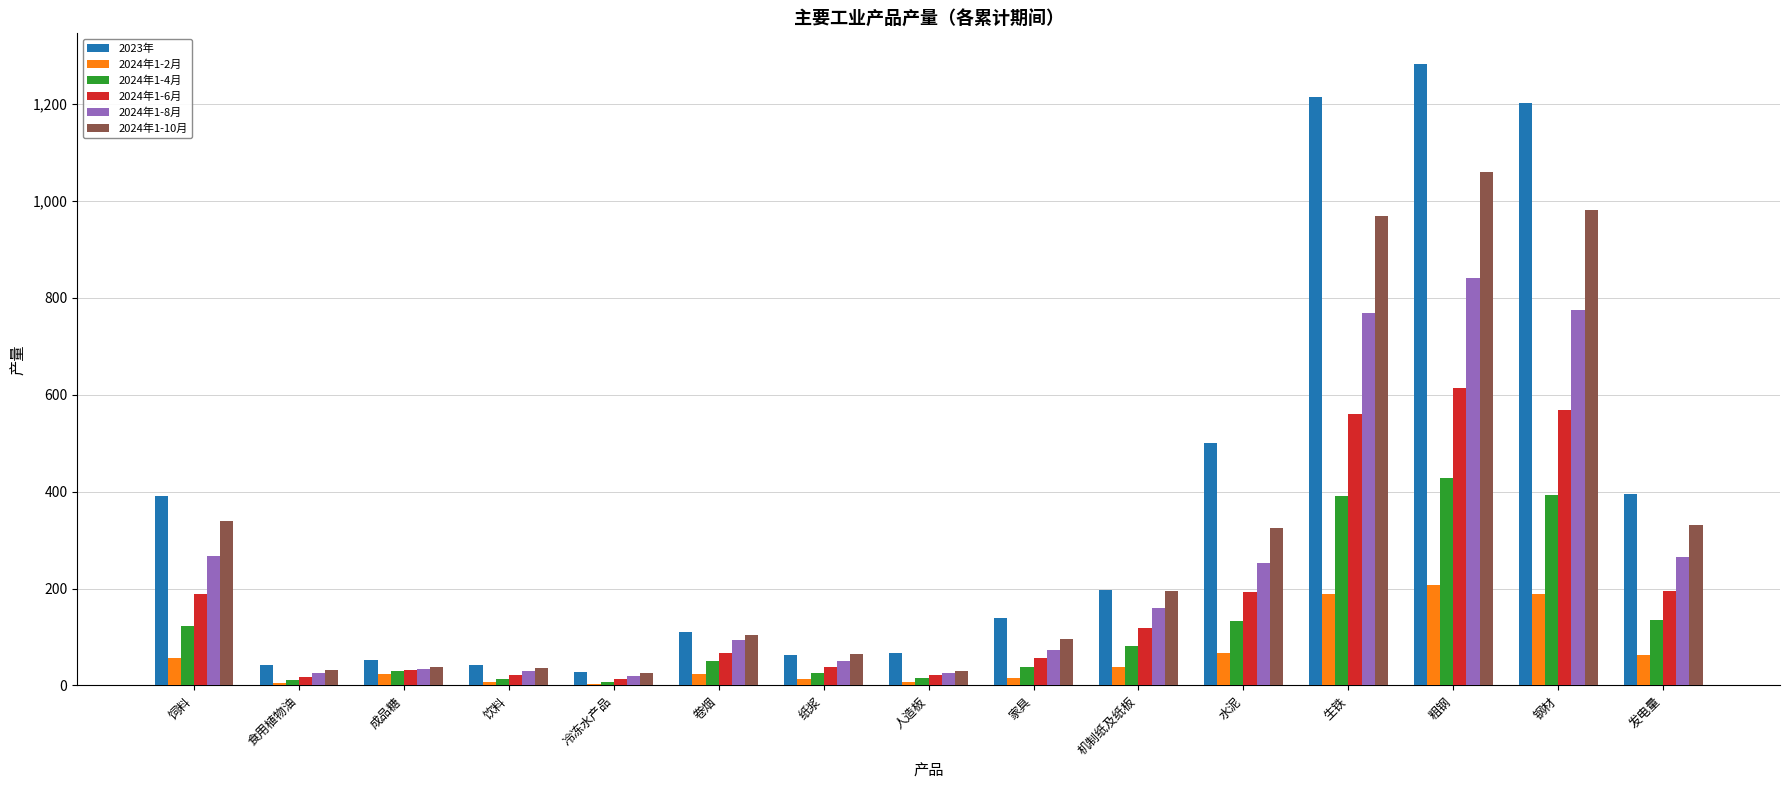

Which series has the largest total across all categories?

2023年